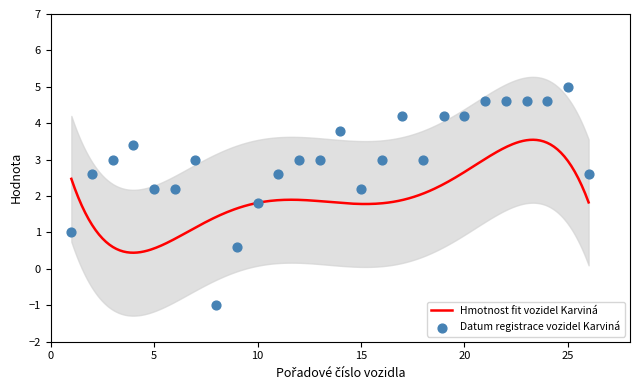

What is the change in value from 12 to 26?

-0.4